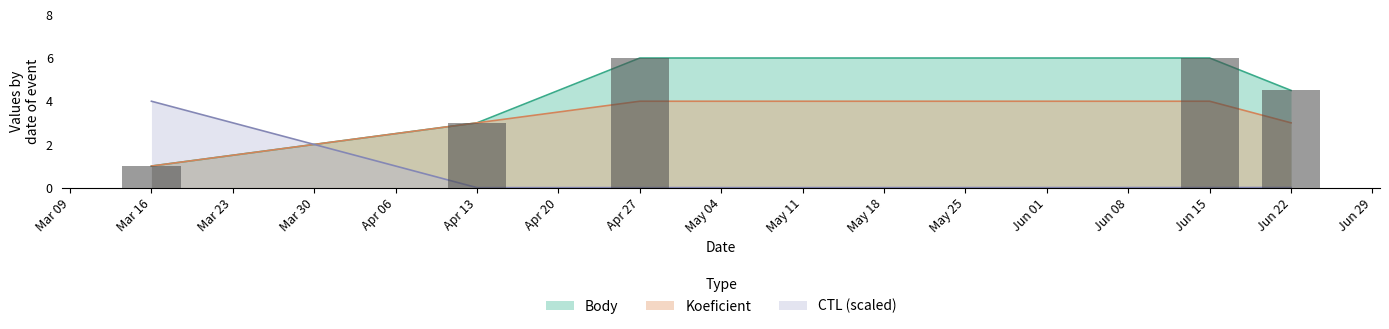

What position from the right is Jun 15?

2